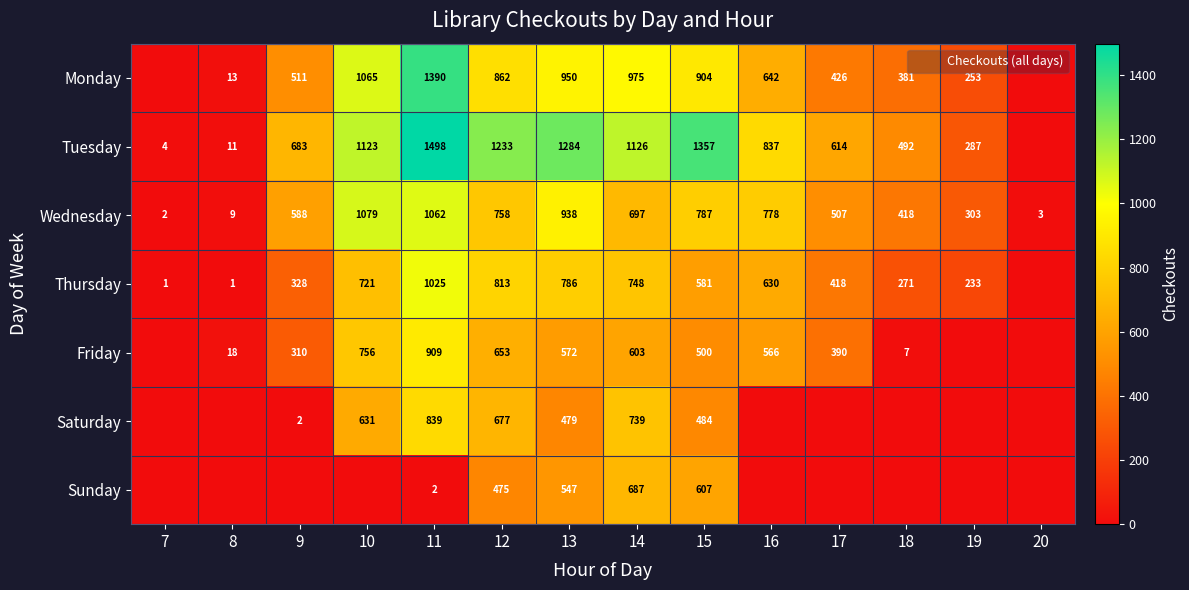

What is the average value of the Friday series?

377